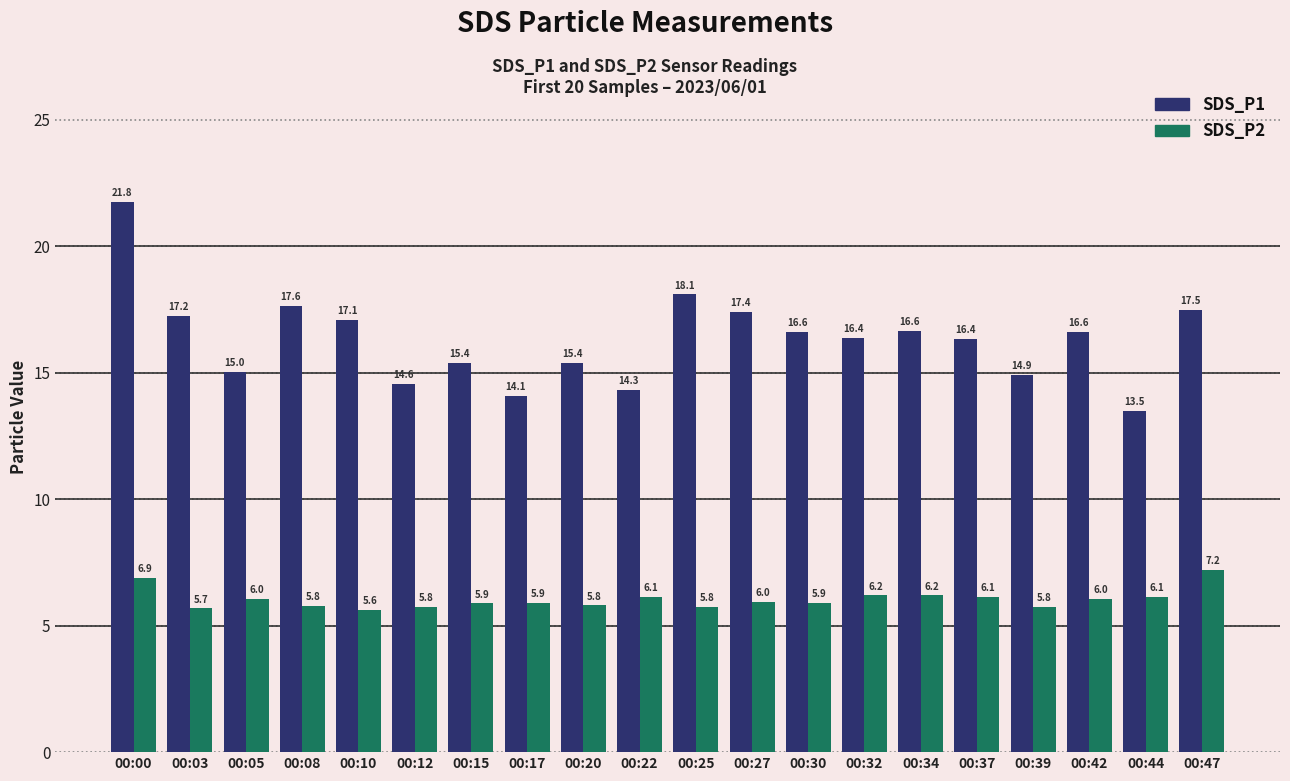

The SDS_P1 series shows 5.0 at 00:39. True or false?

False